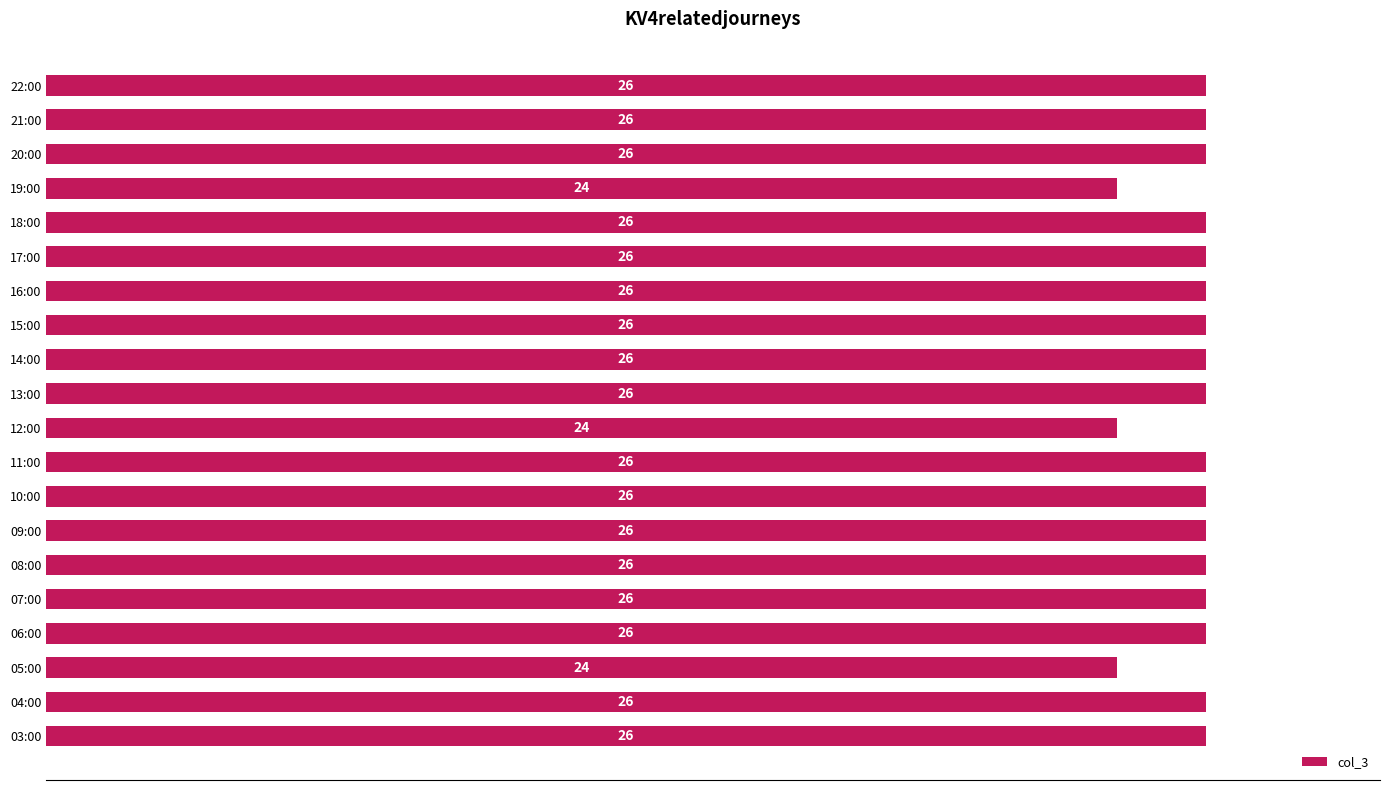

Which has a higher value, 05:00 or 17:00?

17:00